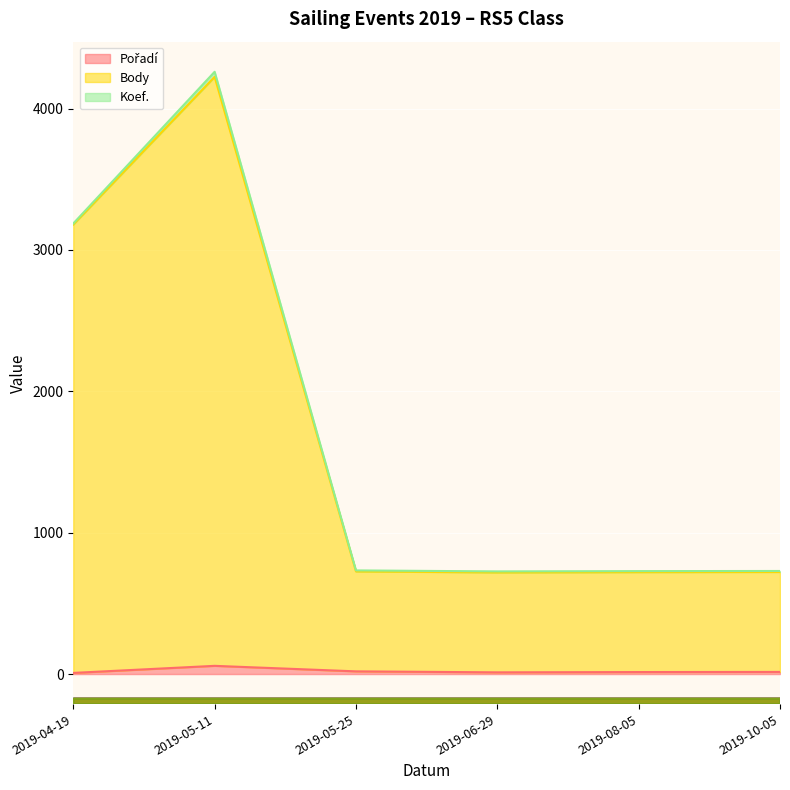

Where is the first local maximum for Pořadí?

2019-05-11